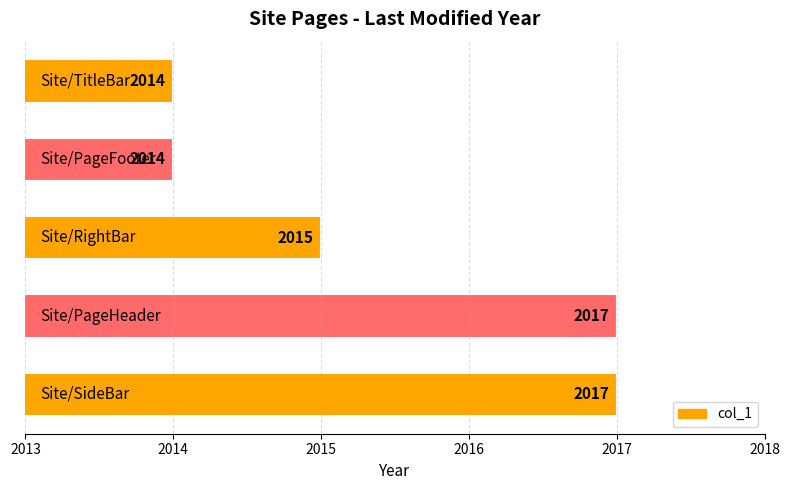

Reading bottom to top, what are all the values shown in this chart?

2017	2017	2015	2014	2014